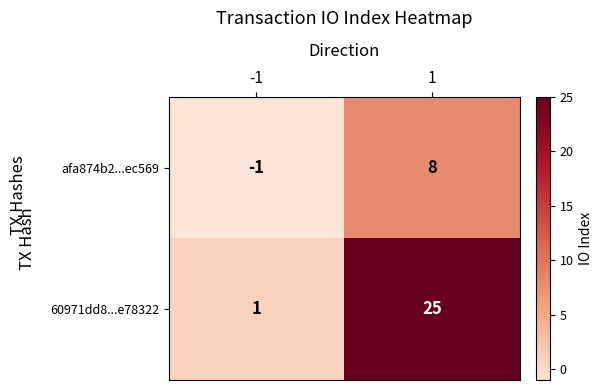

Rank the series by their average value, from highest to lowest.

60971dd8...e78322, afa874b2...ec569